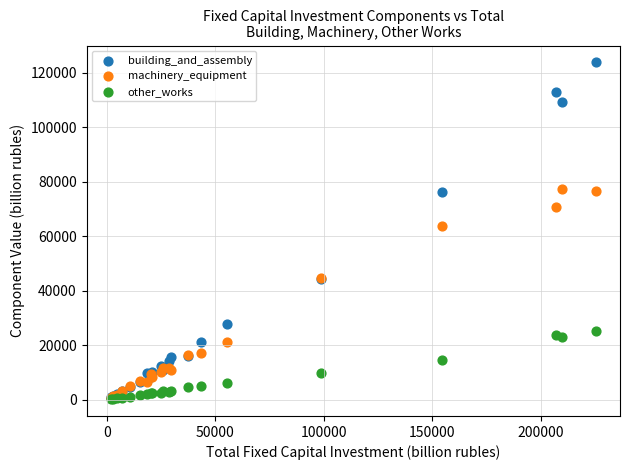

Which series has the widest spread of Y values?

building_and_assembly